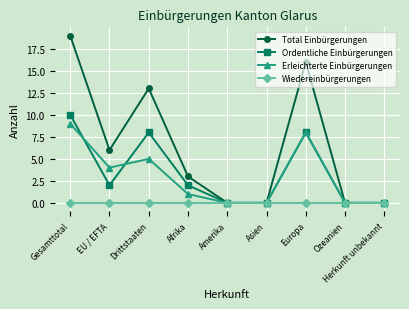

At how many categories does at least one series exceed 11?

3